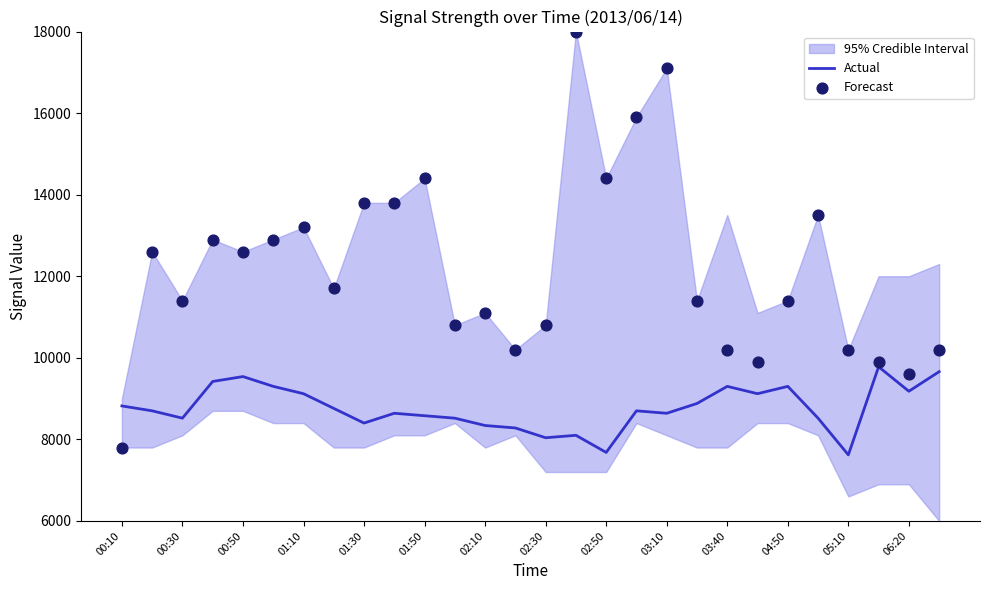

The value of Actual at 00:30 is 8520. True or false?

True